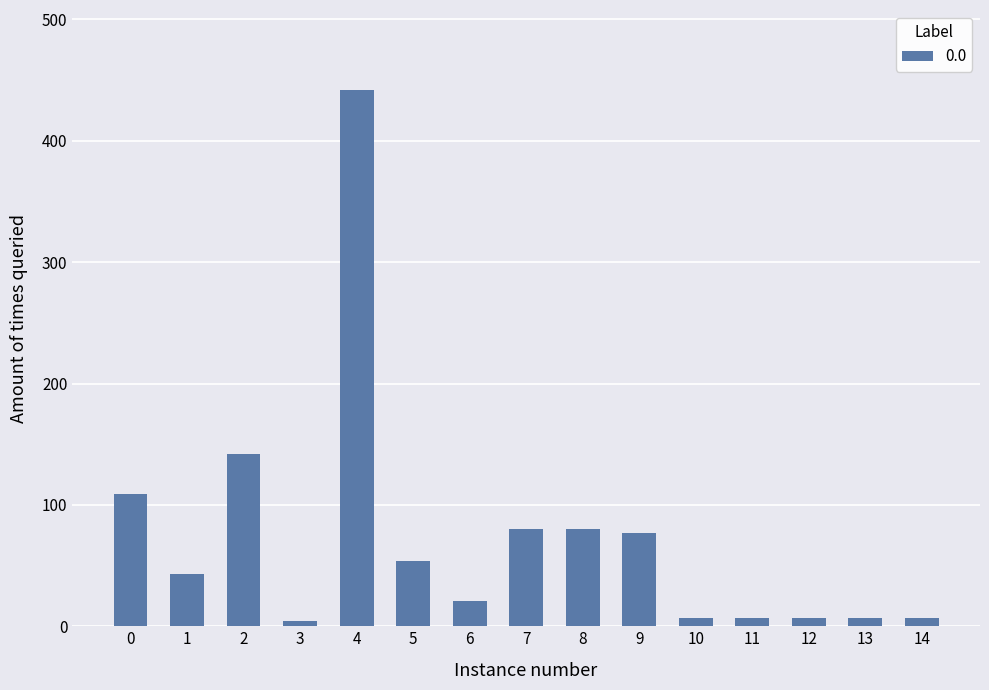

What is the change in value from 5 to 7?

+26.5